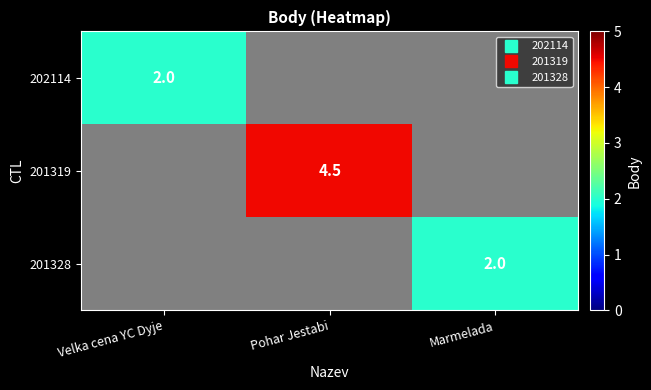

Which series has the largest range (max minus min)?

202114